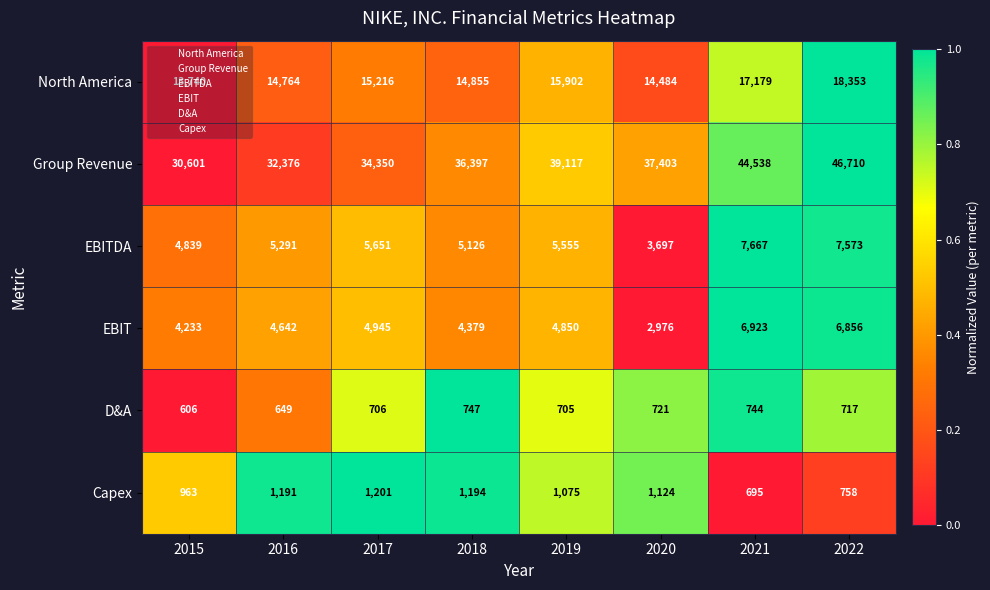

What is the difference between the EBITDA values at 2017 and 2016?

360